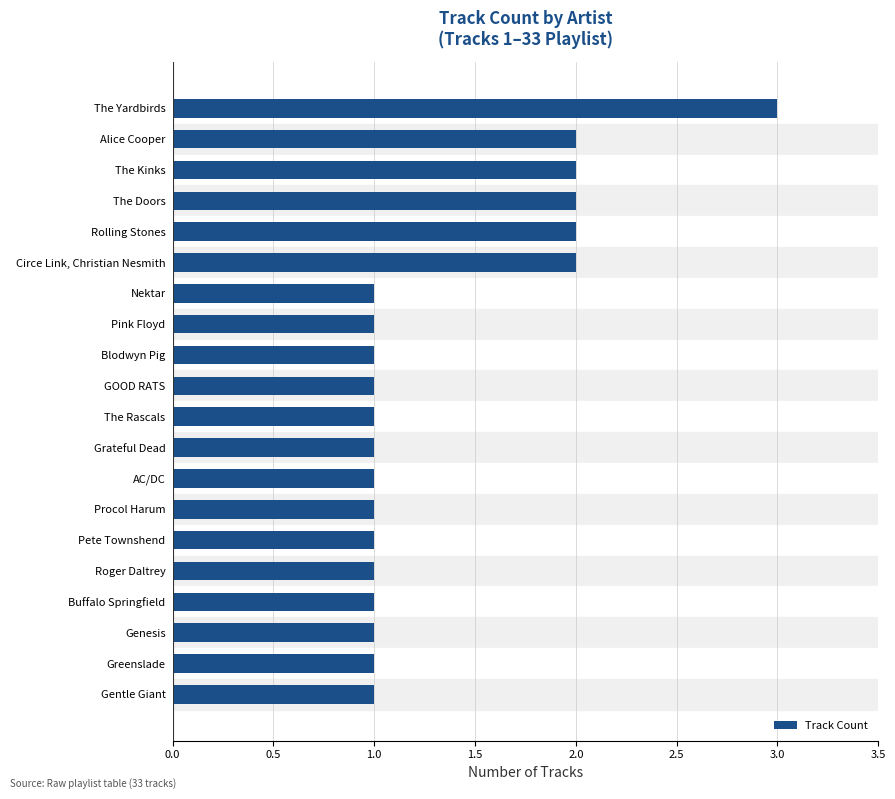

Which label corresponds to the largest value in the chart?

The Yardbirds